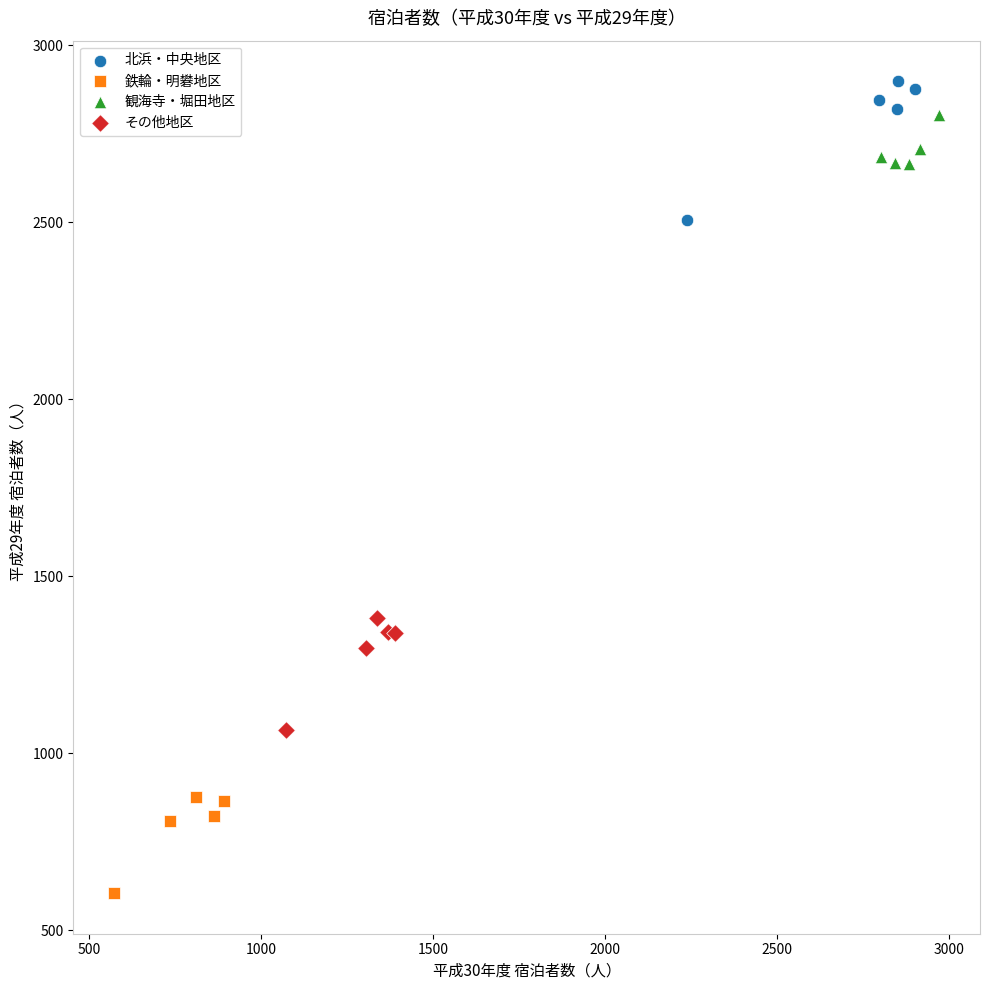

Which series has the largest Y range (max minus min)?

北浜・中央地区